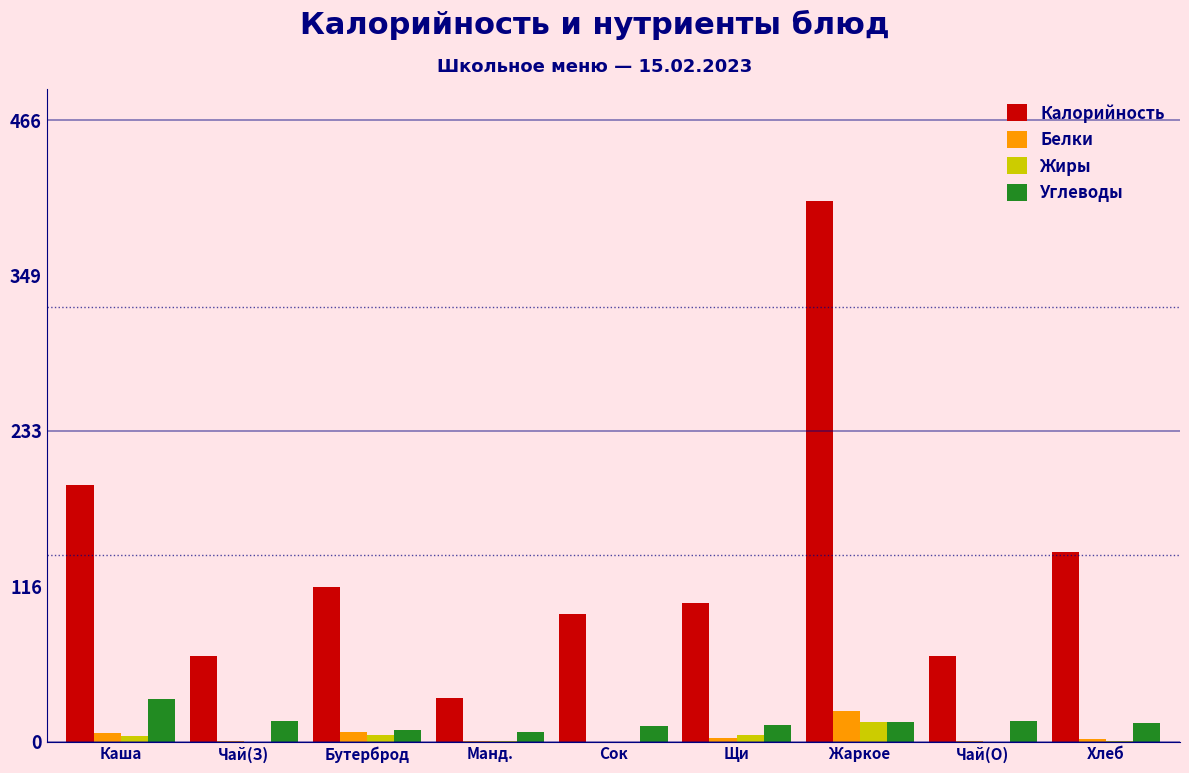

The value of Калорийность at Чай(З) is 64.2. True or false?

True